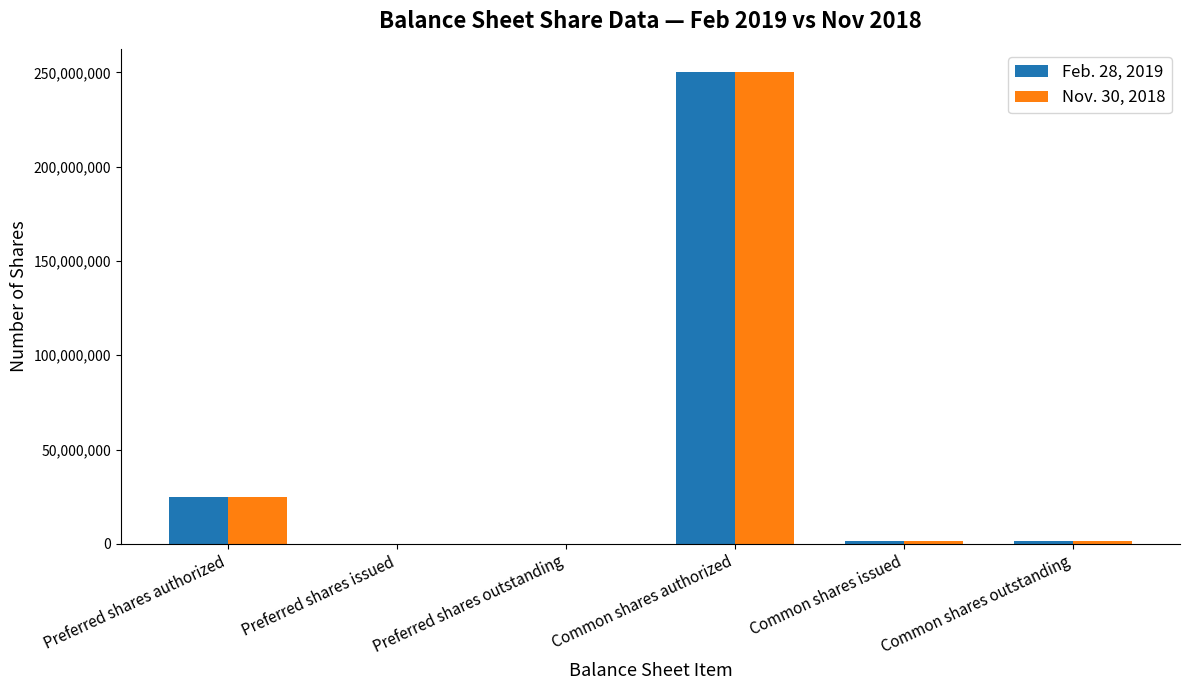

How many groups of bars are there?

6